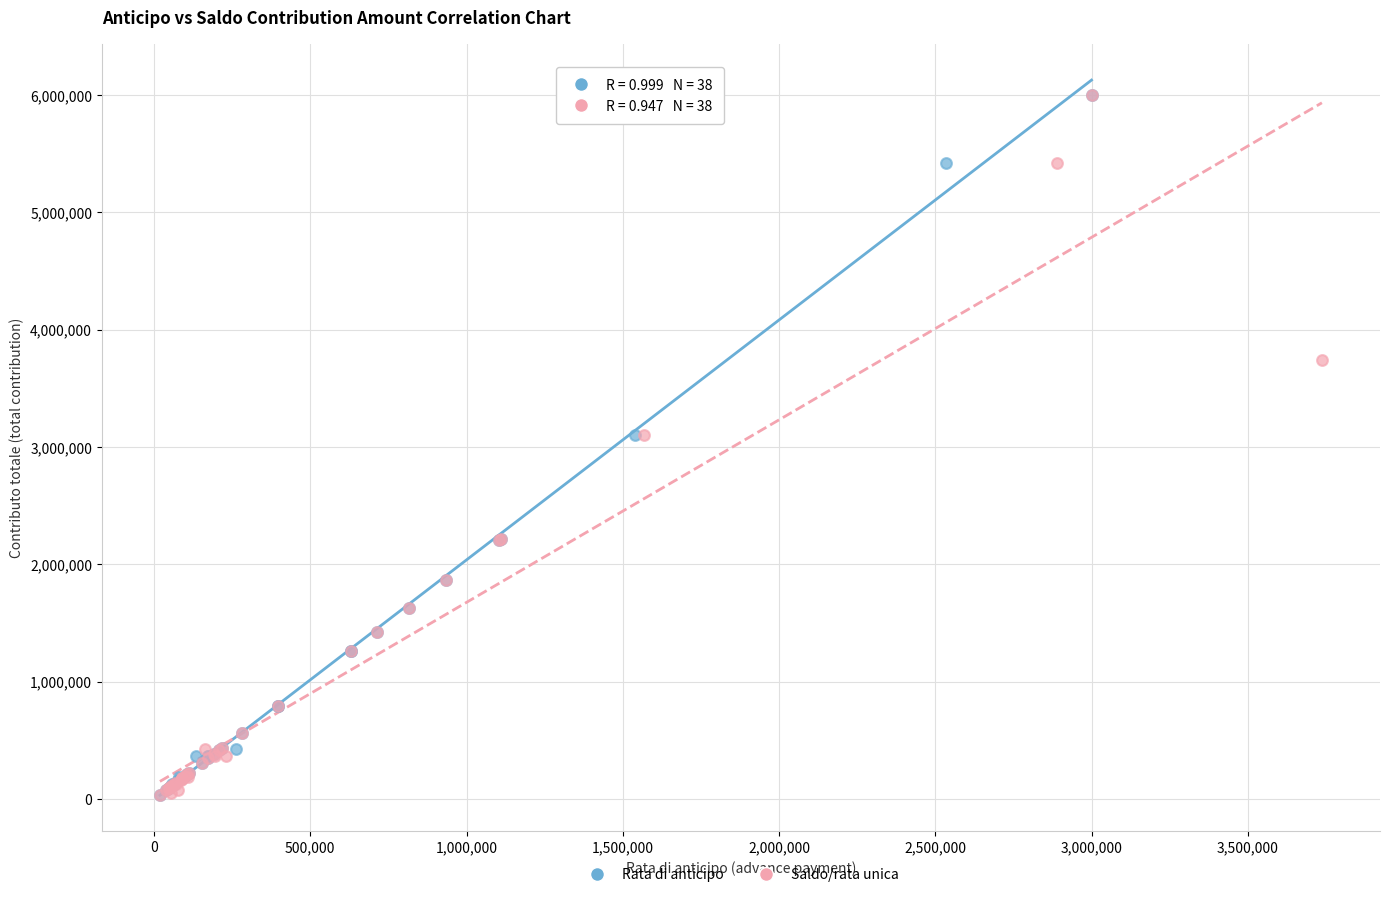

What are all the series names shown in the legend?

Rata di anticipo, Saldo/rata unica